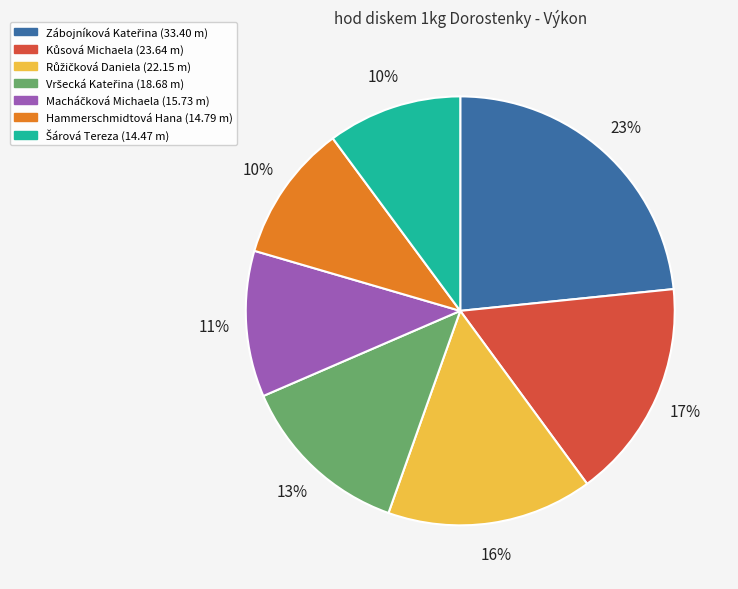

Is there any slice that represents more than half of the pie?

No